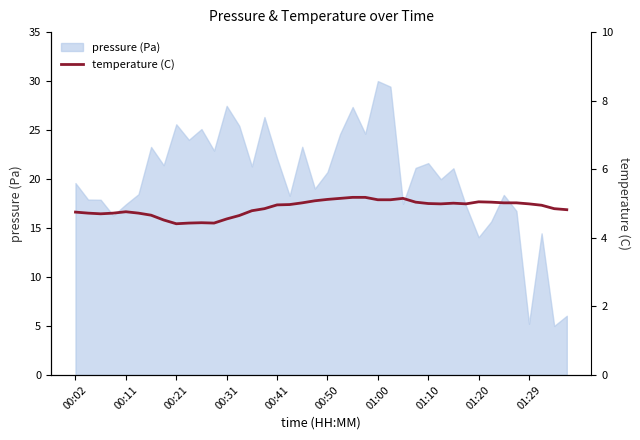

Count the number of categories in the chart.

40